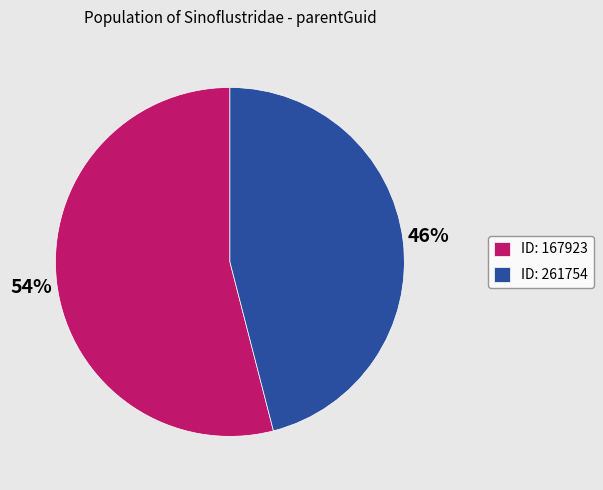

Do ID: 261754 and ID: 167923 together represent more than half of the pie?

Yes